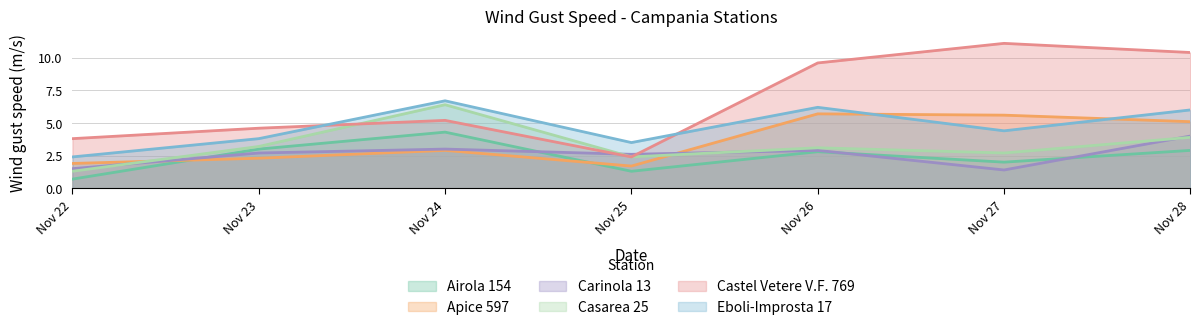

What are all the series names shown in the legend?

Airola 154, Apice 597, Carinola 13, Casarea 25, Castel Vetere V.F. 769, Eboli-Improsta 17